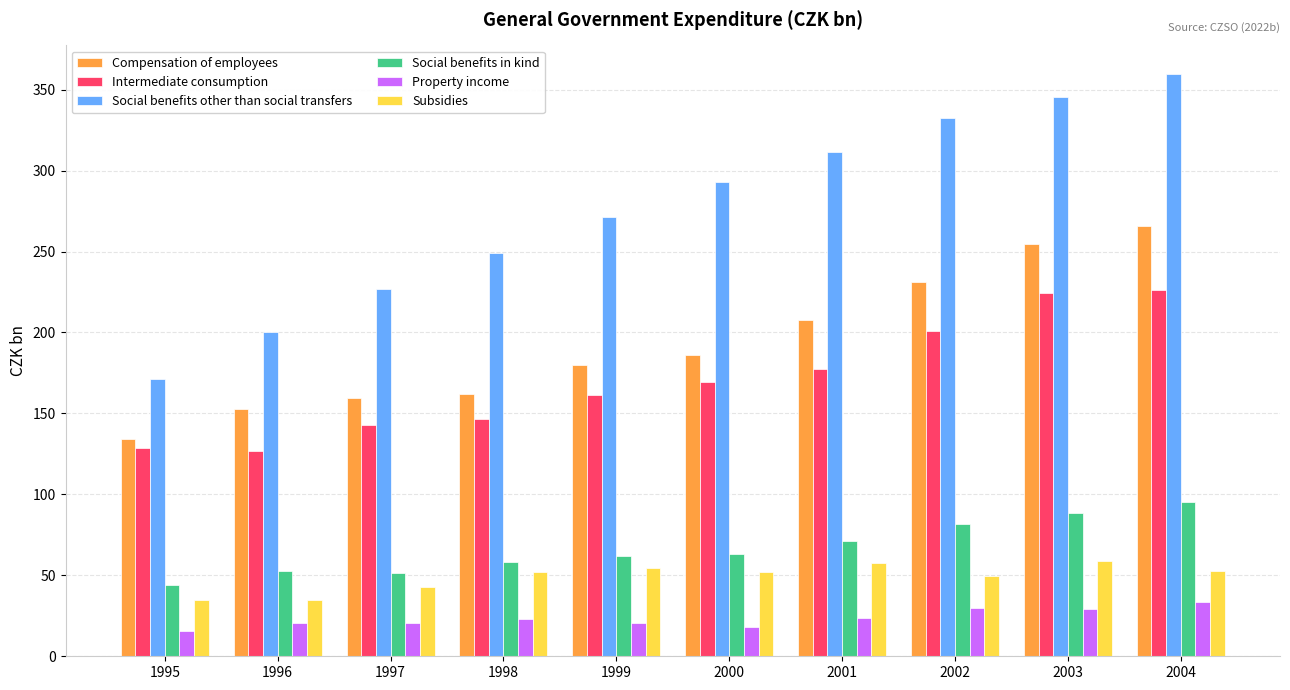

The value of Intermediate consumption at 1999 is 244.3. True or false?

False